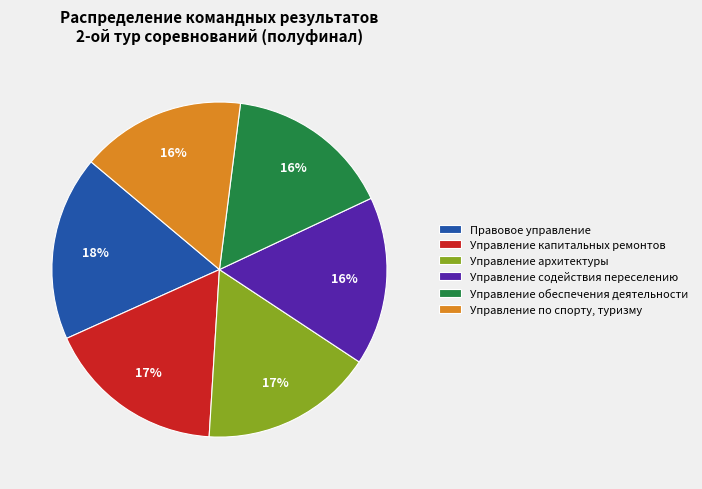

Combined, do Управление обеспечения деятельности and Управление по спорту, туризму account for over 50%?

No